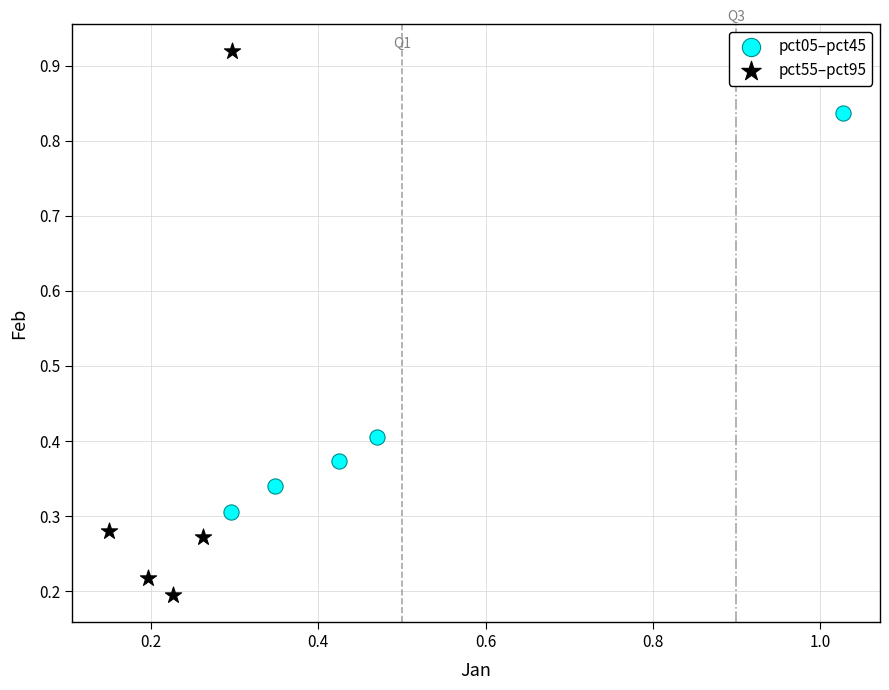

Which series reaches the minimum Y coordinate?

pct55–pct95